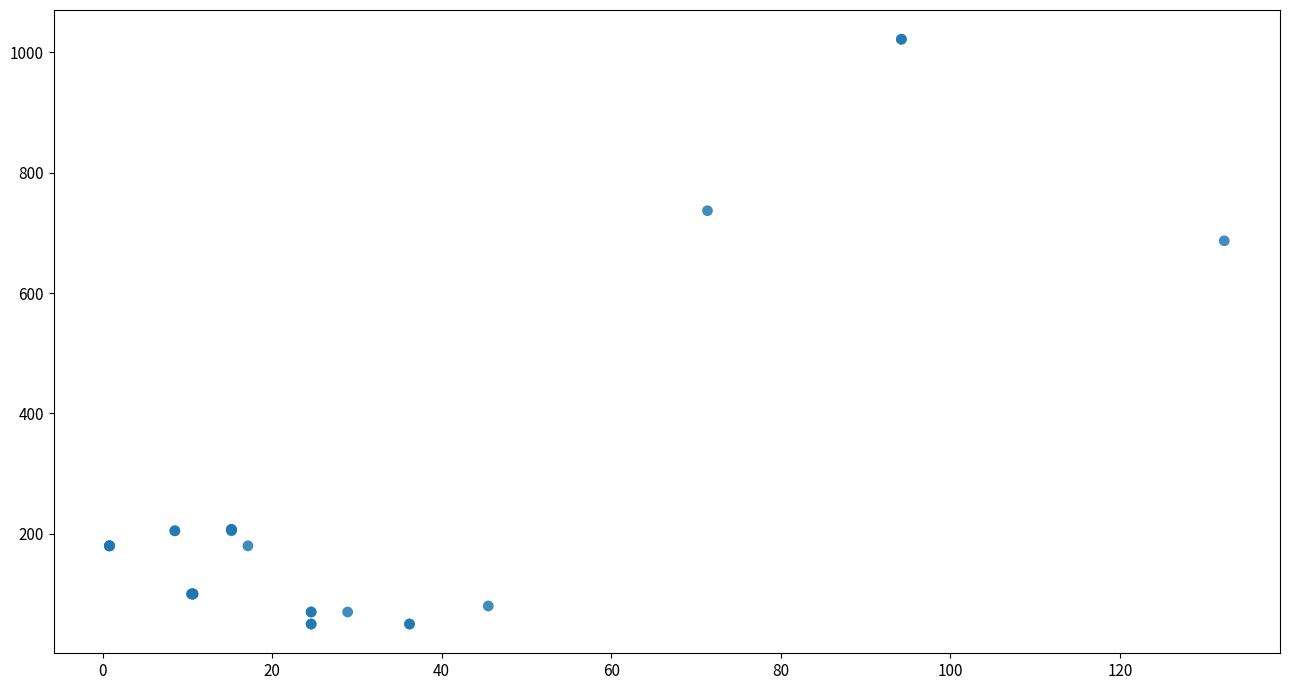

What Y value in the scatter plot is closest to 536?

687